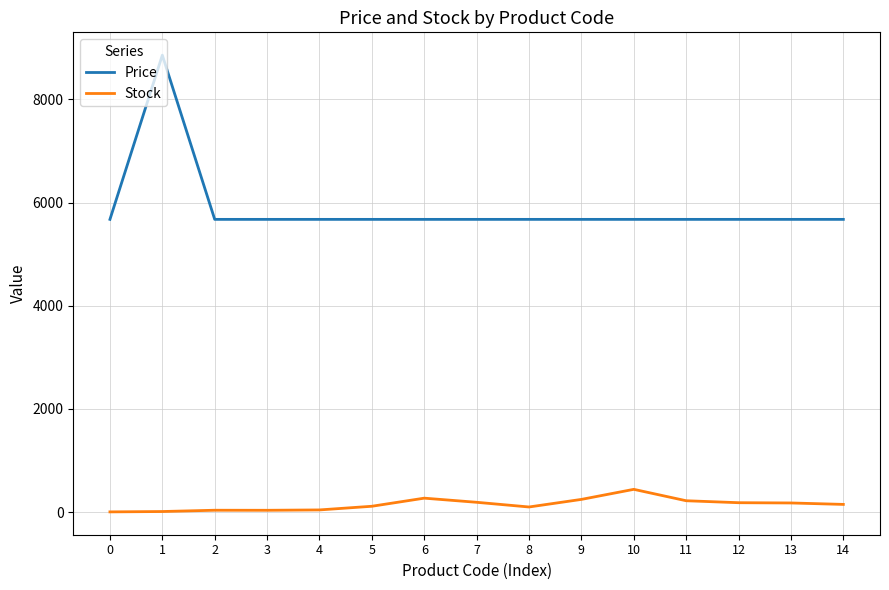

What is the maximum value shown in the chart?

8856.7